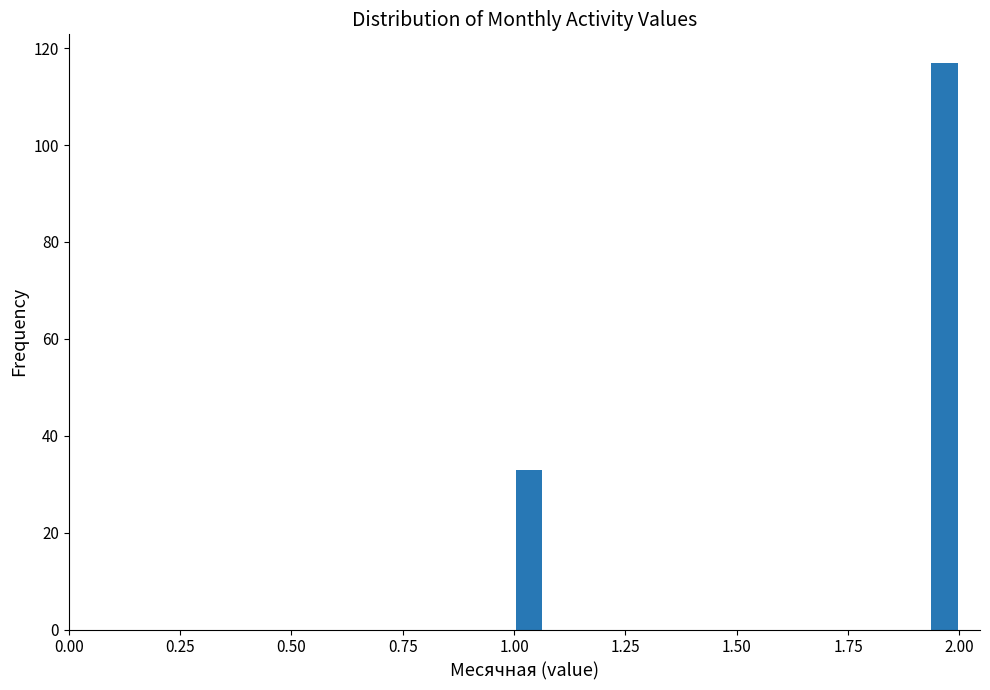

Read against the x-axis, roughly where is the centre of the tallest bar?

1.95